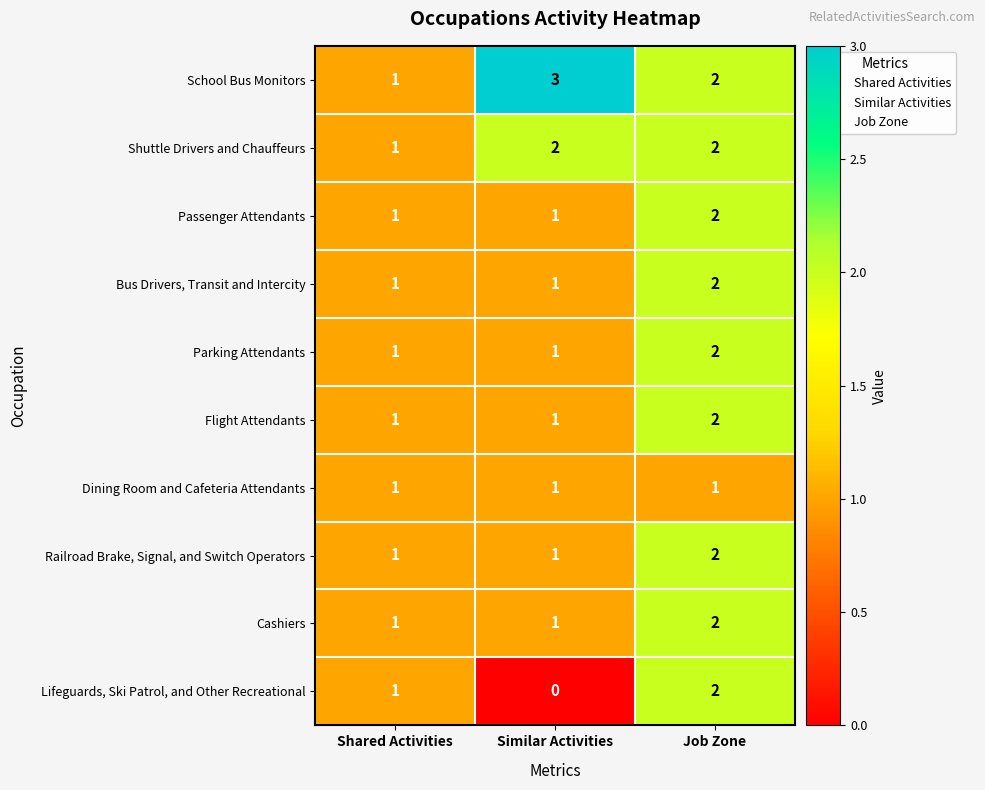

What is the difference between the highest and lowest values at Similar Activities?

3